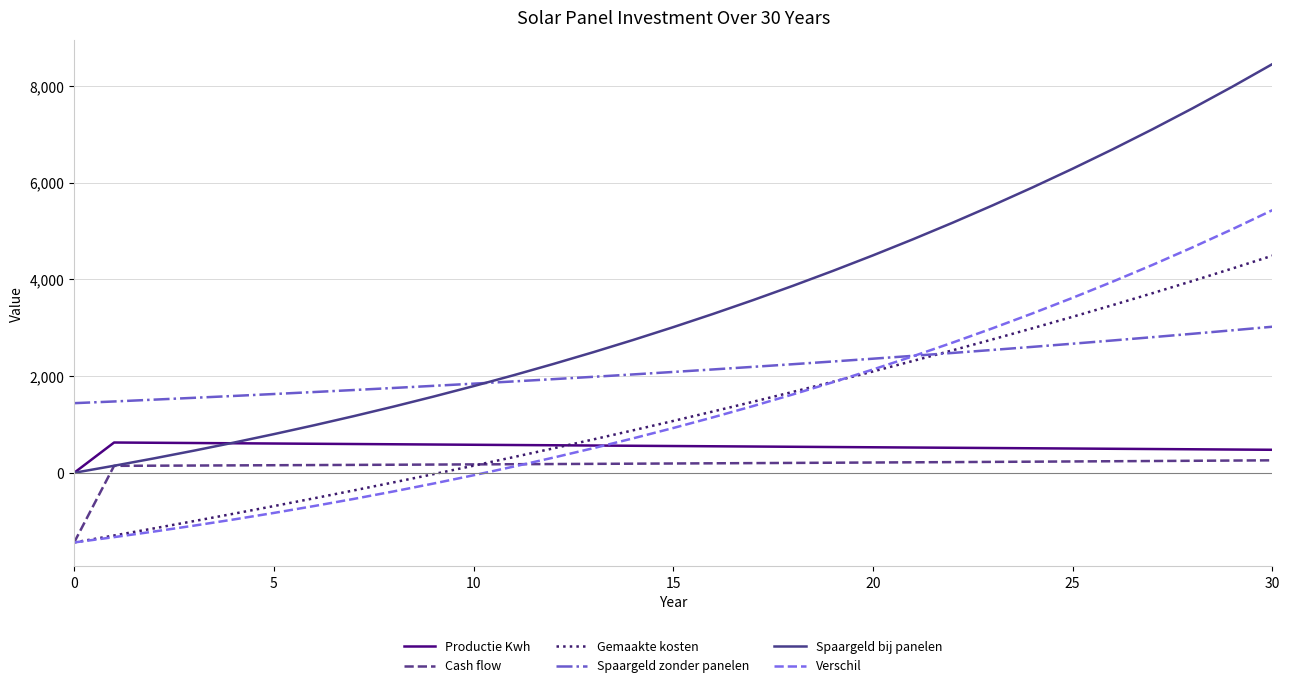

What is the greatest value displayed?

8450.8